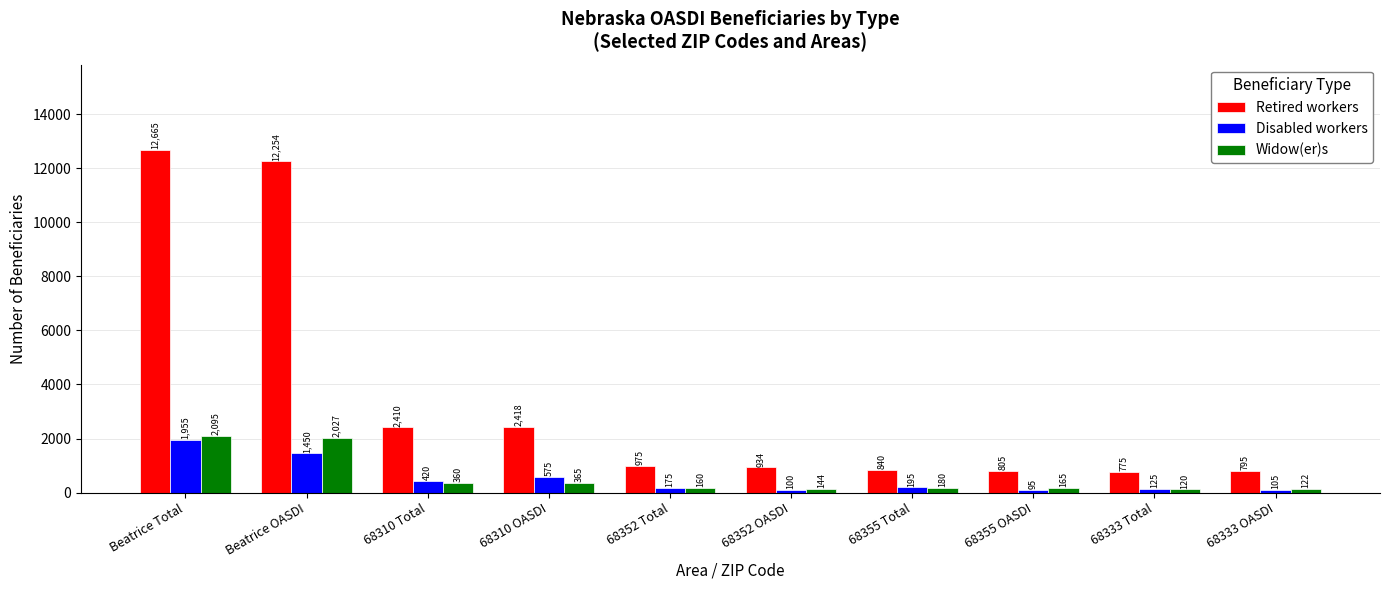

What is the difference between the maximum and minimum values in the Disabled workers series?

1860